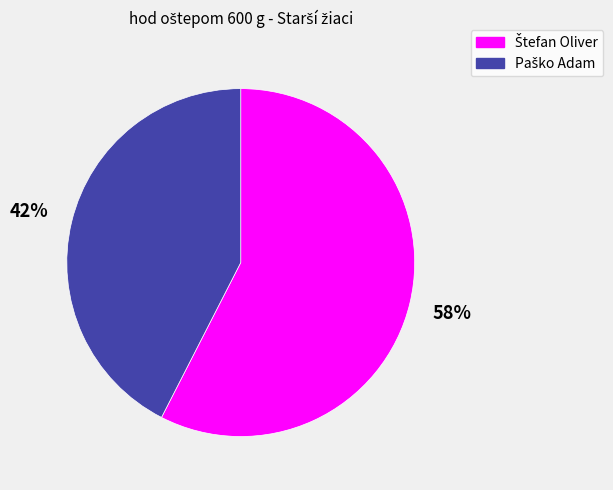

To the nearest percent, what is the average slice percentage?

50%